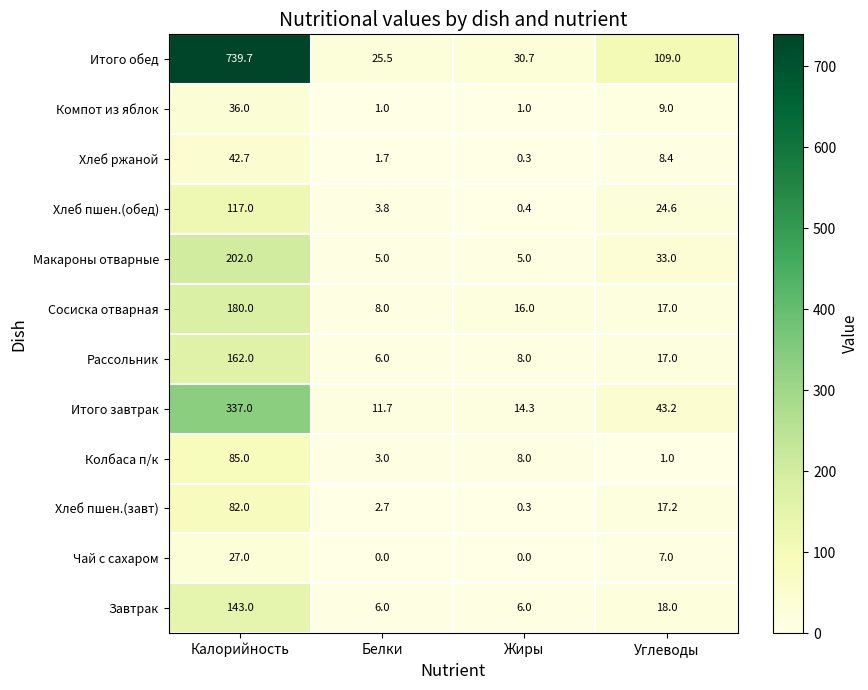

At how many categories does at least one series exceed 284?

1